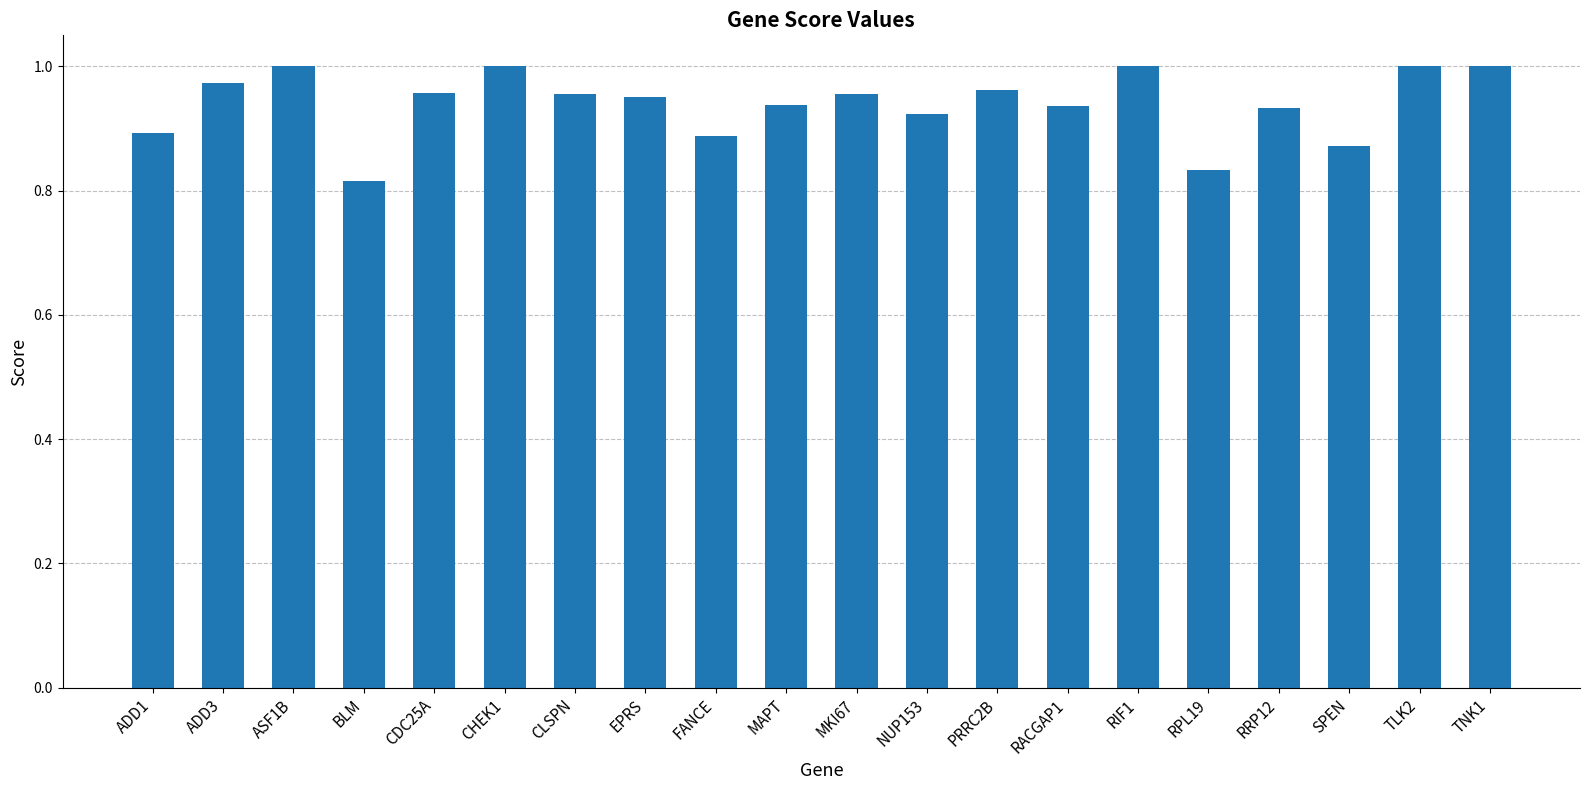

Between MKI67 and BLM, which is larger?

MKI67